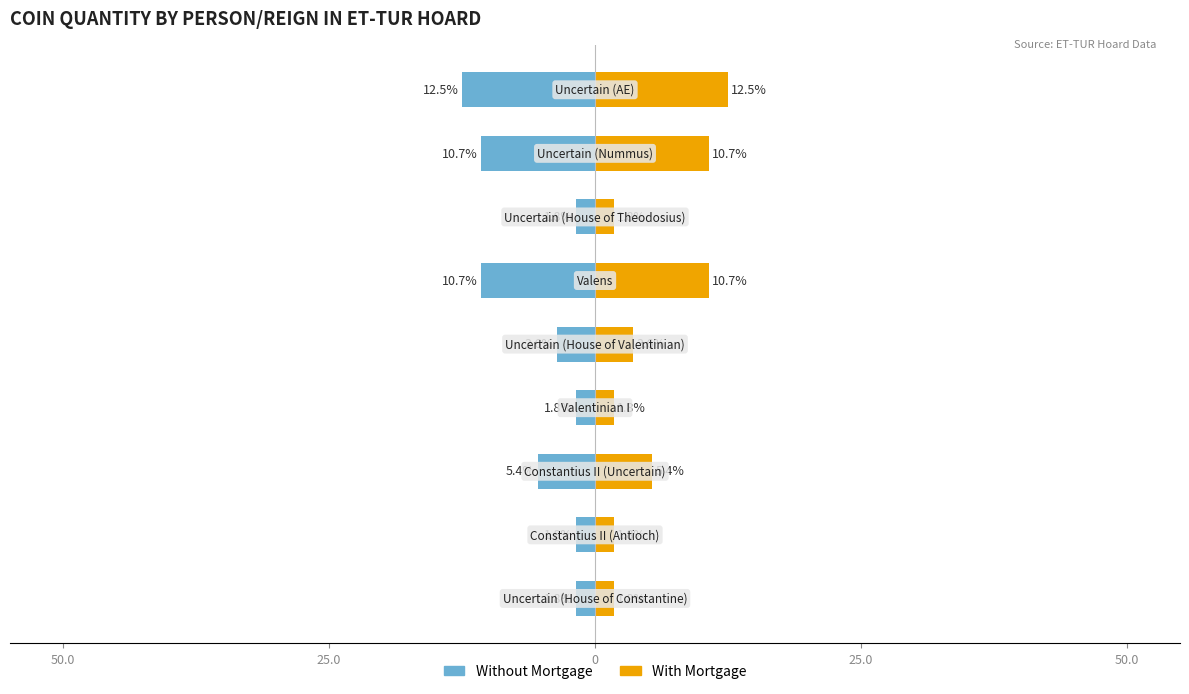

What is the highest value of the With Mortgage series?

12.5